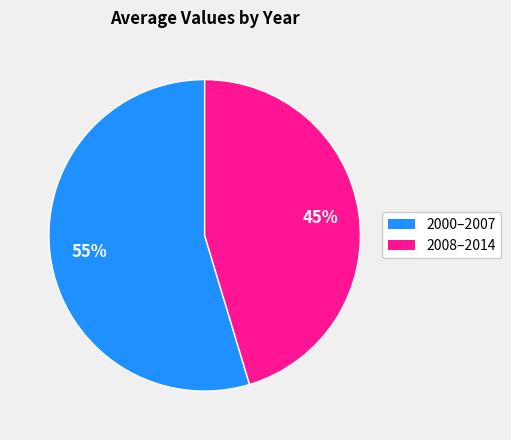

To the nearest percent, what is the average slice percentage?

50%